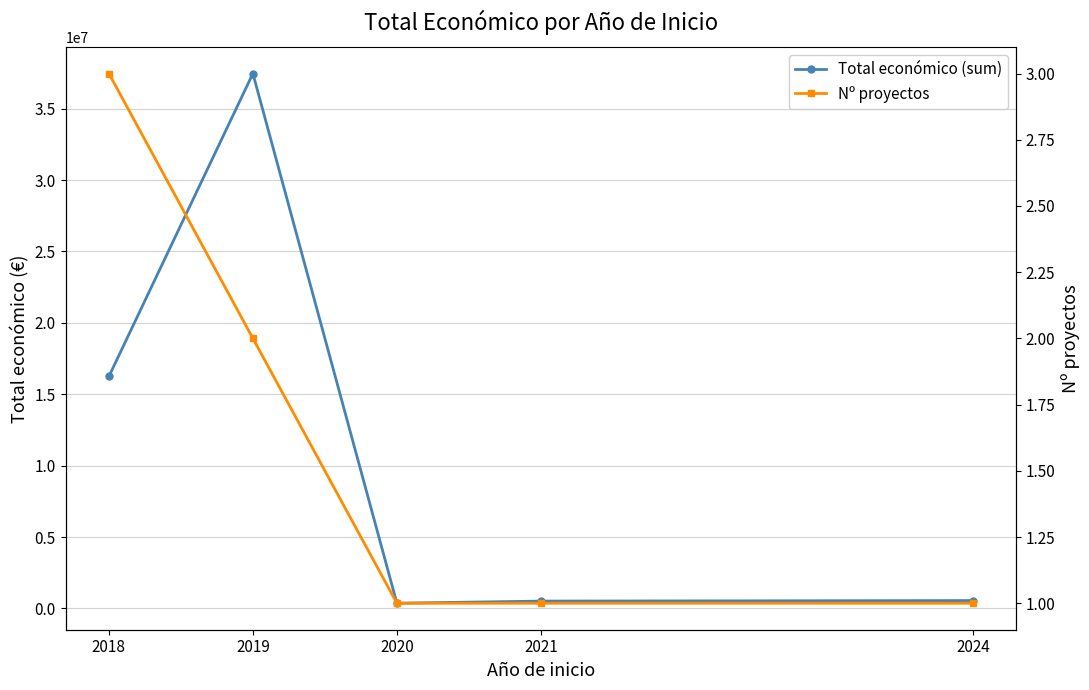

Reading left to right, transcribe all the data shown in this chart.

Total económico (sum): 2018=16245015	2019=37462775	2020=363424	2021=513192	2024=550111
Nº proyectos: 2018=3	2019=2	2020=1	2021=1	2024=1